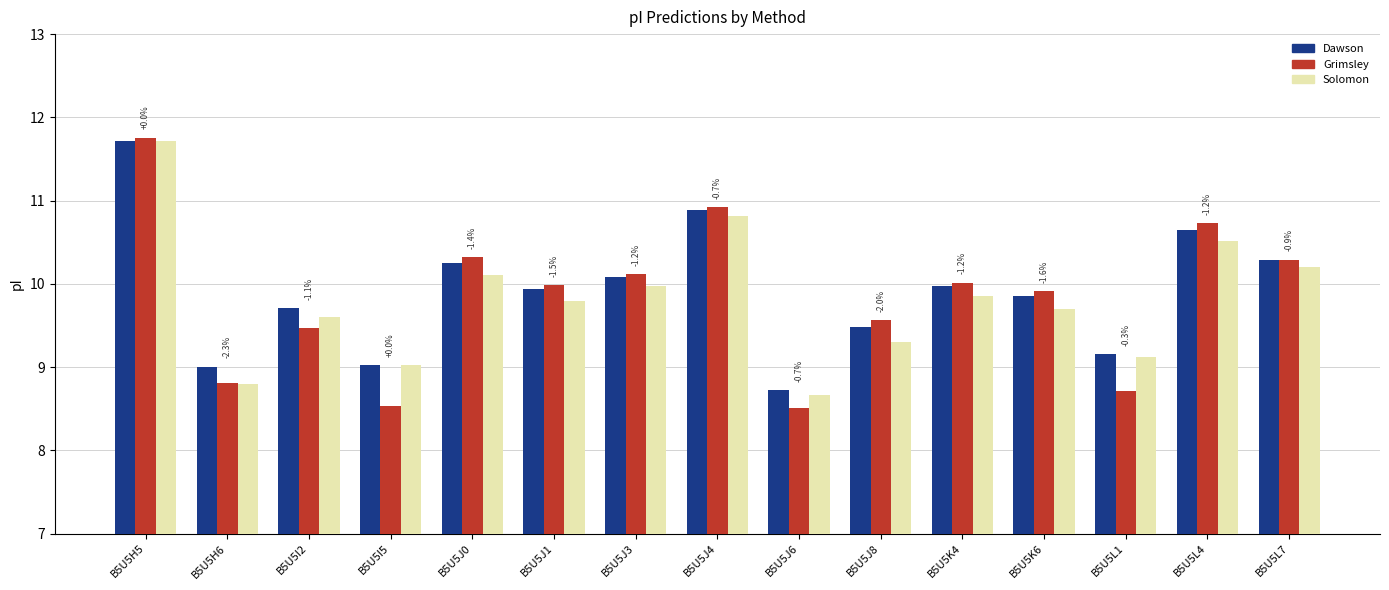

What are all the series names shown in the legend?

Dawson, Grimsley, Solomon